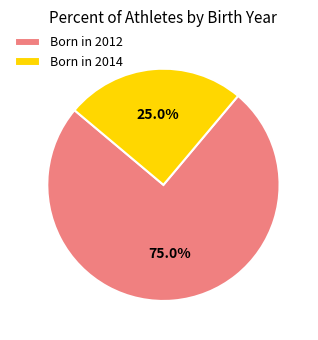

Which category accounts for the majority?

Born in 2012